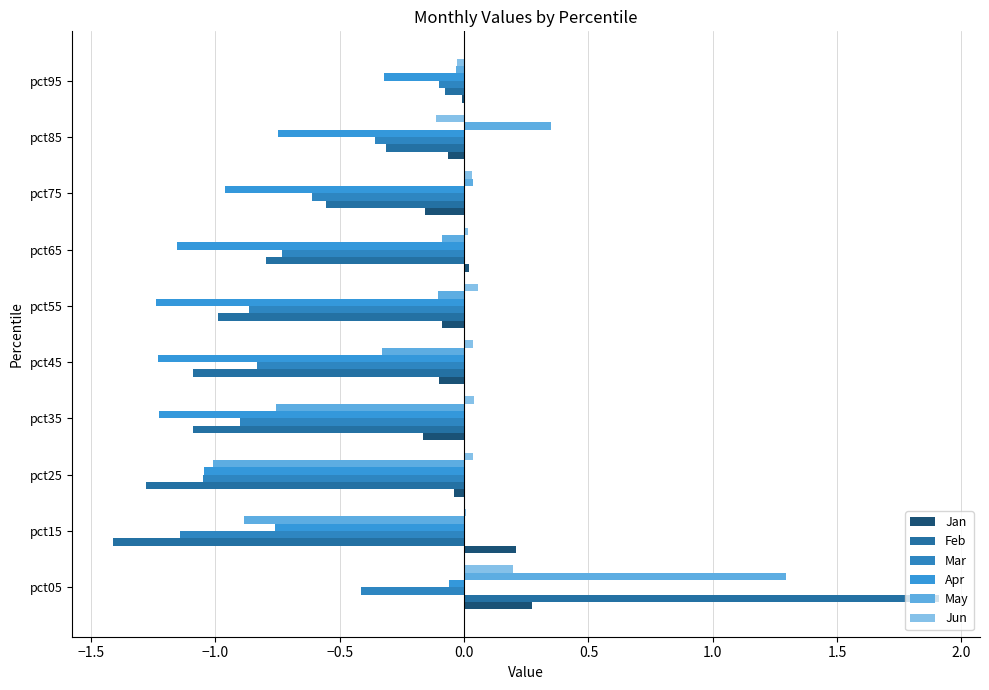

Where is Apr nearest to the value 0?

pct05